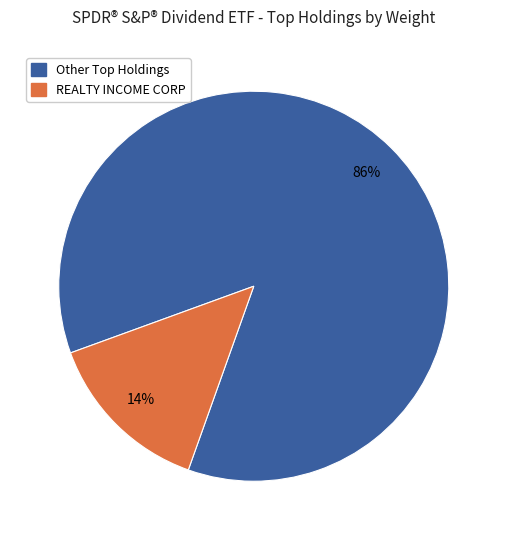

Is there any slice that represents more than half of the pie?

Yes